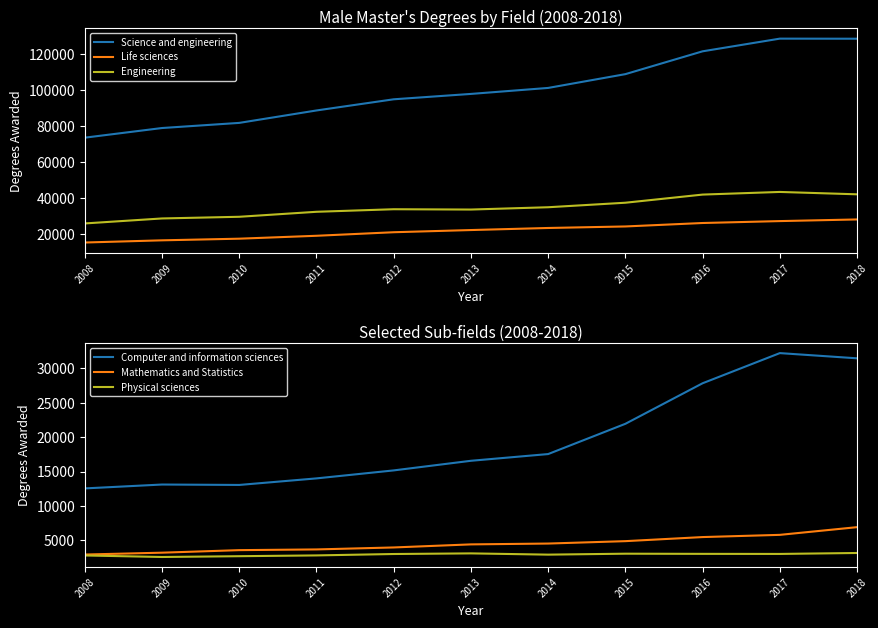

Is the value of Engineering at 2011 greater than the value of Mathematics and Statistics at 2017?

Yes